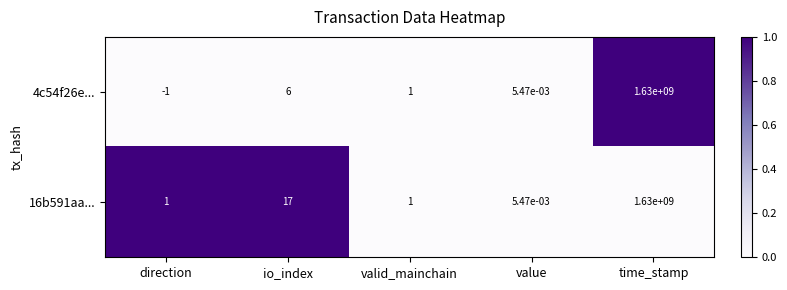

At which label is 16b591aa... closest to 815000000?

io_index